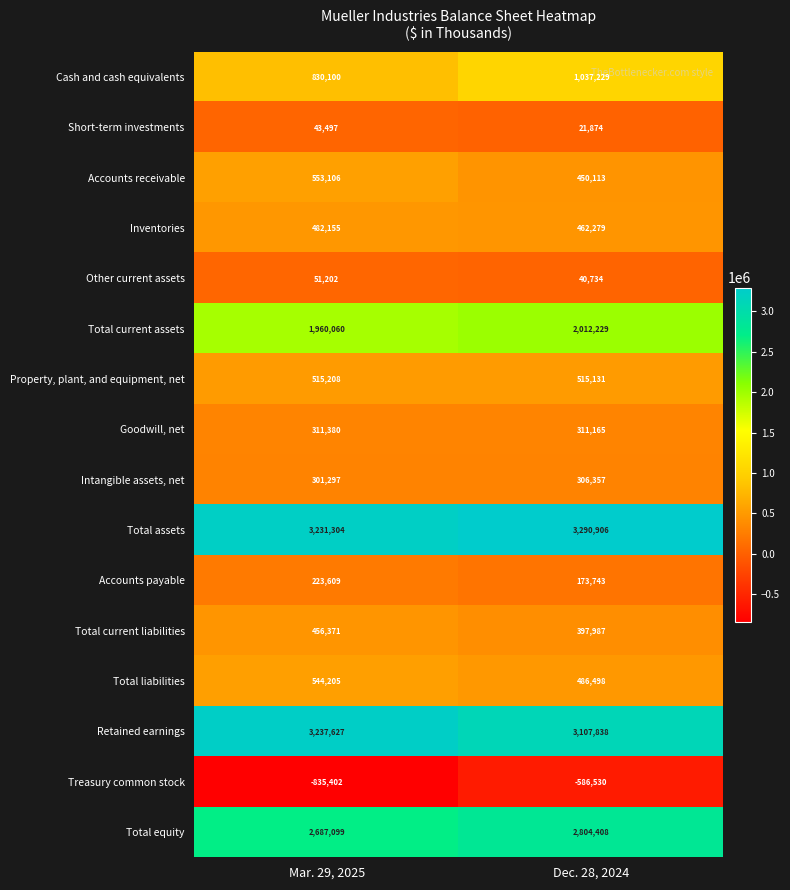

What is the difference between the highest and lowest values at Dec. 28, 2024?

3877436